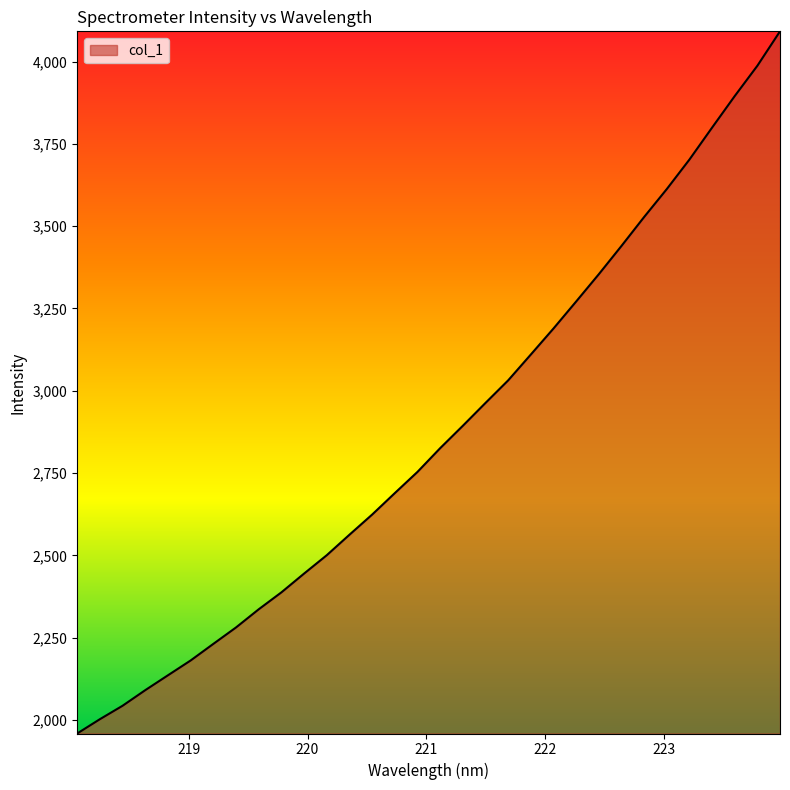

What is the average value?

2872.2